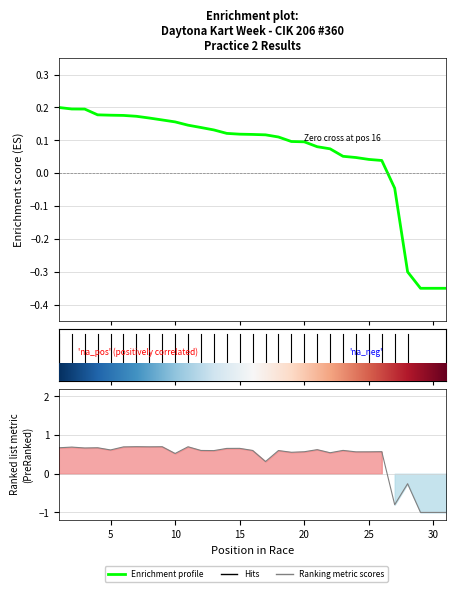

Which series has the largest range (max minus min)?

Ranking metric scores